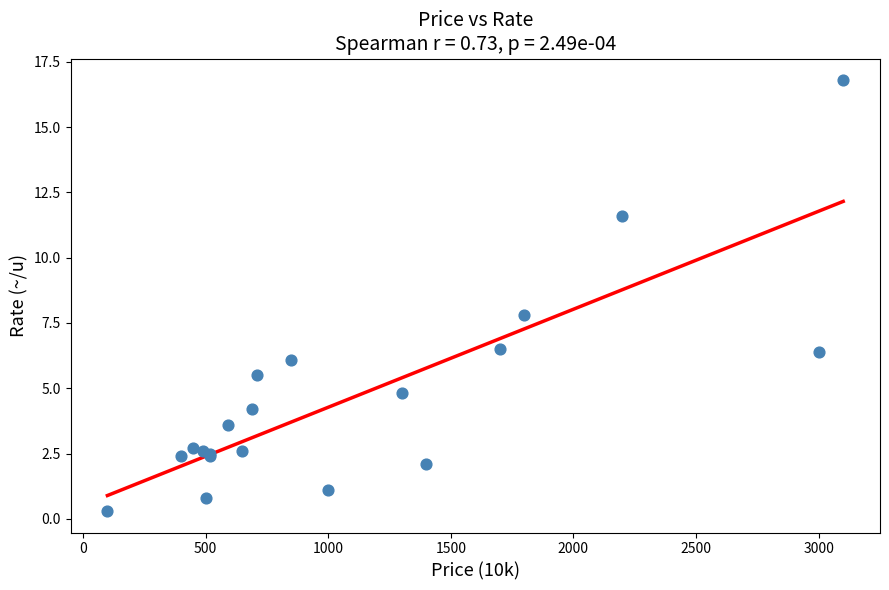

What Y value in the scatter plot is closest to 8?

7.8